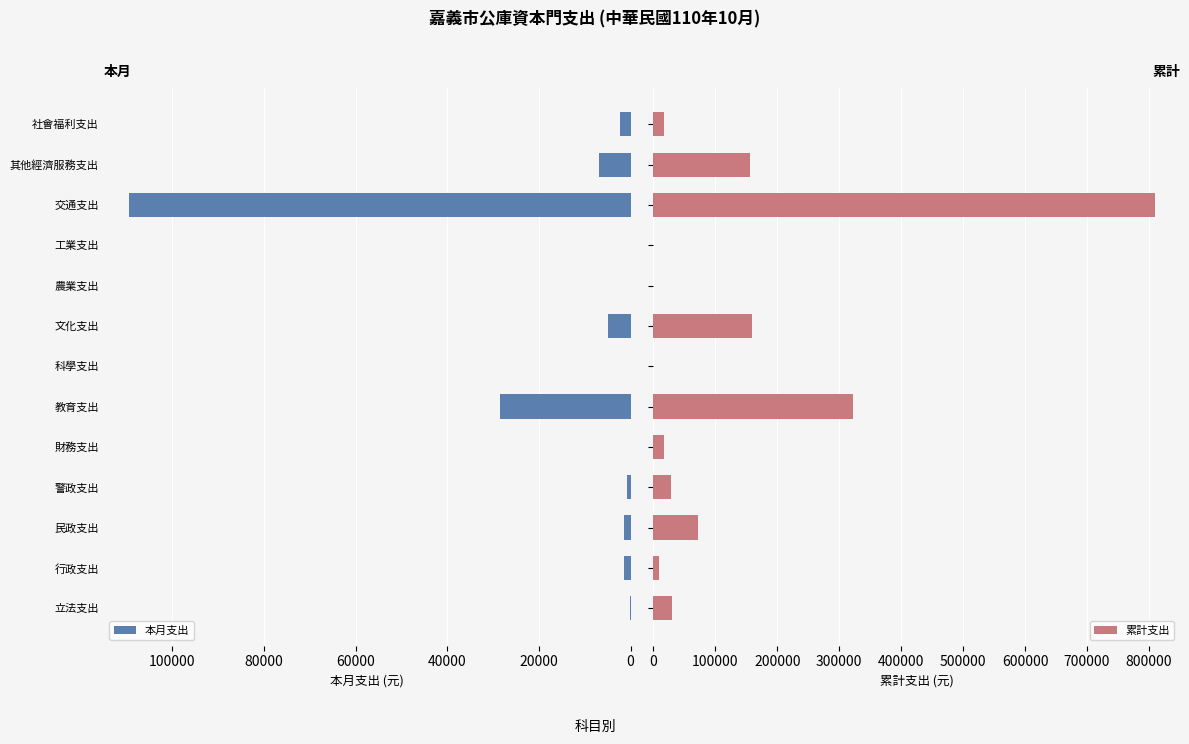

How many bars are there in total?

26